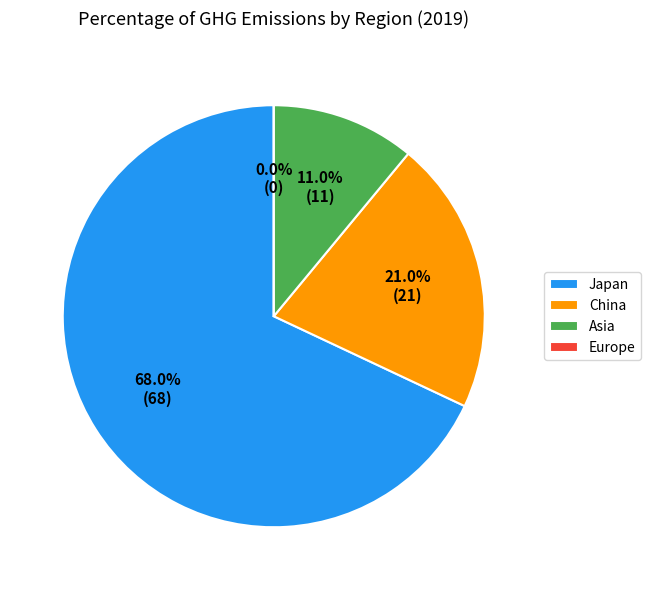

What percentage is the Japan slice, to the nearest percent?

68%